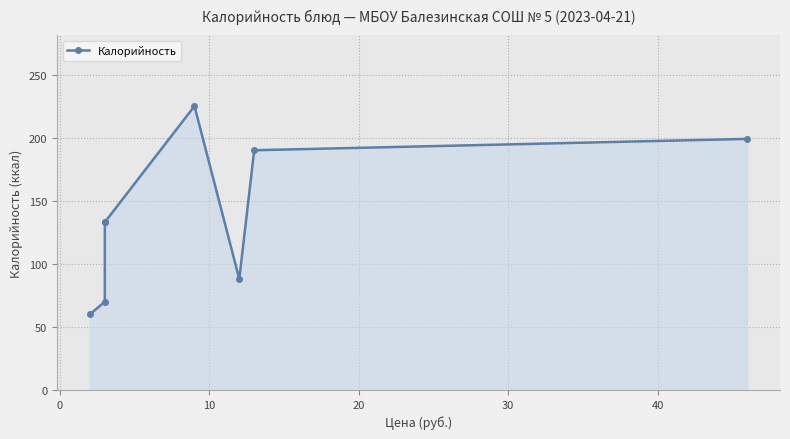

True or false: the data shows 48 at 7.

False